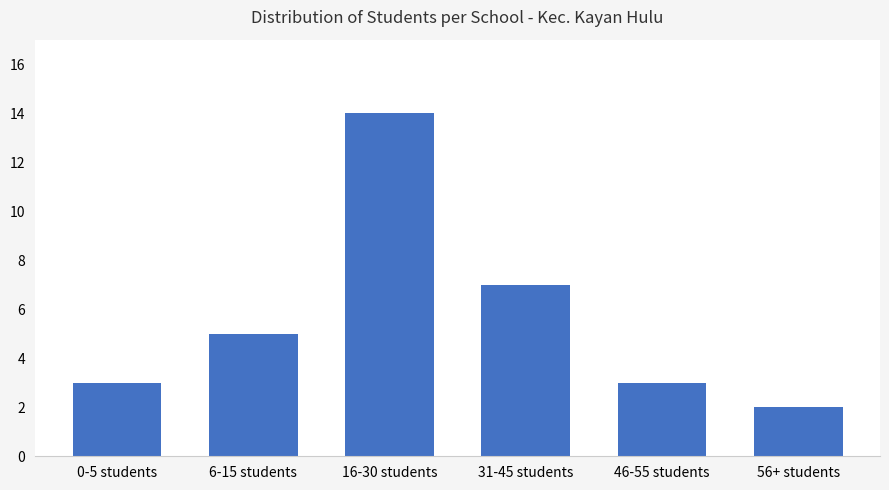

Reading left to right, extract all data points from this chart.

3	5	14	7	3	2